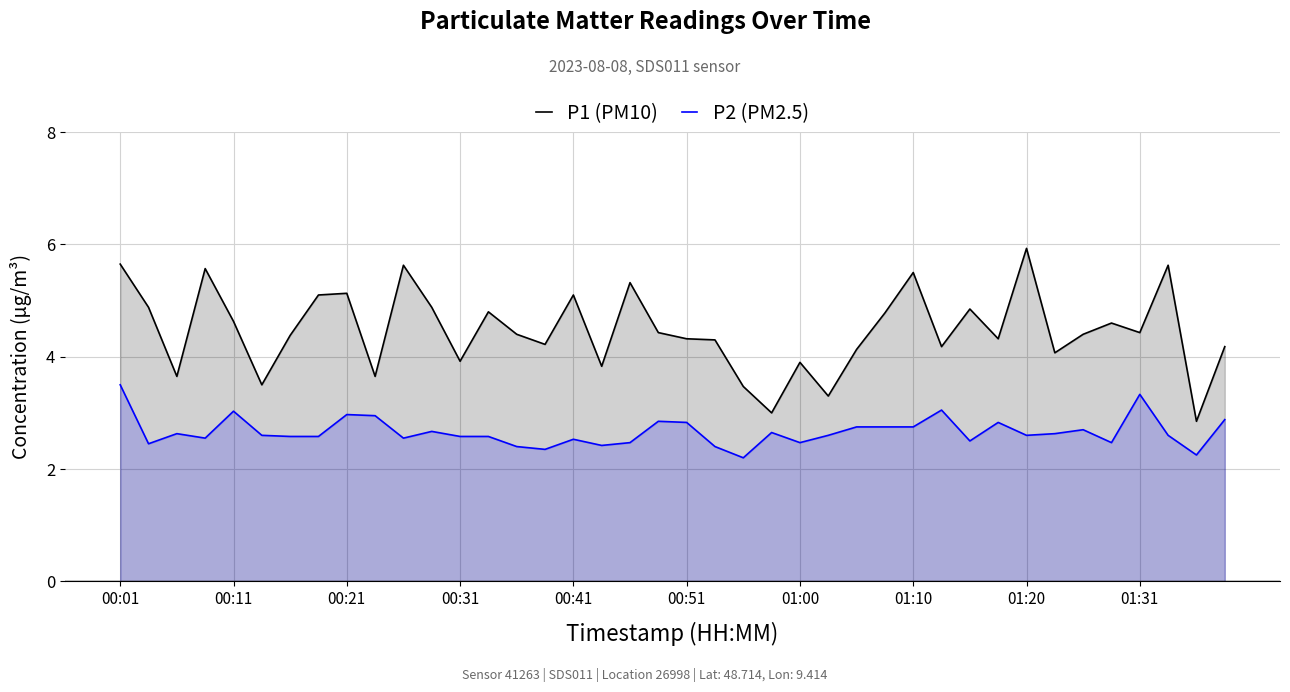

At which category is the sum across all series the highest?

00:01